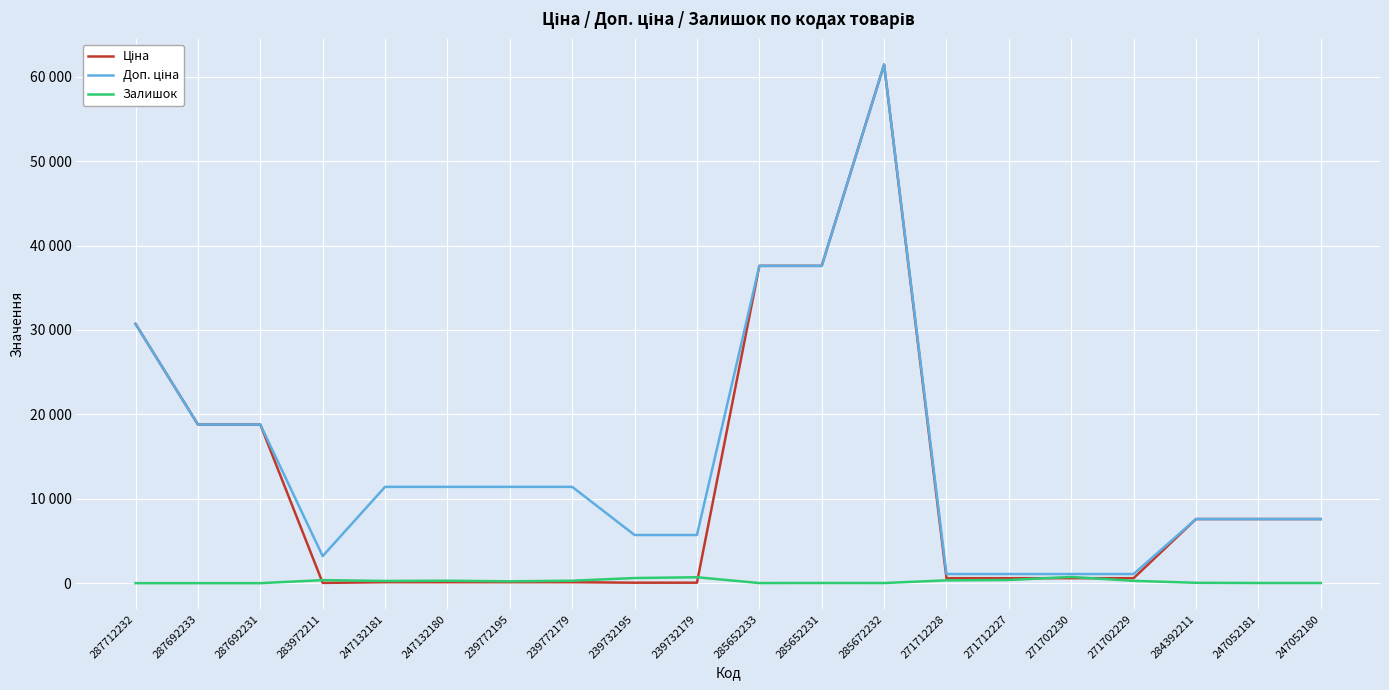

At 285672232, list the series in order from largest to smallest.

Ціна, Доп. ціна, Залишок